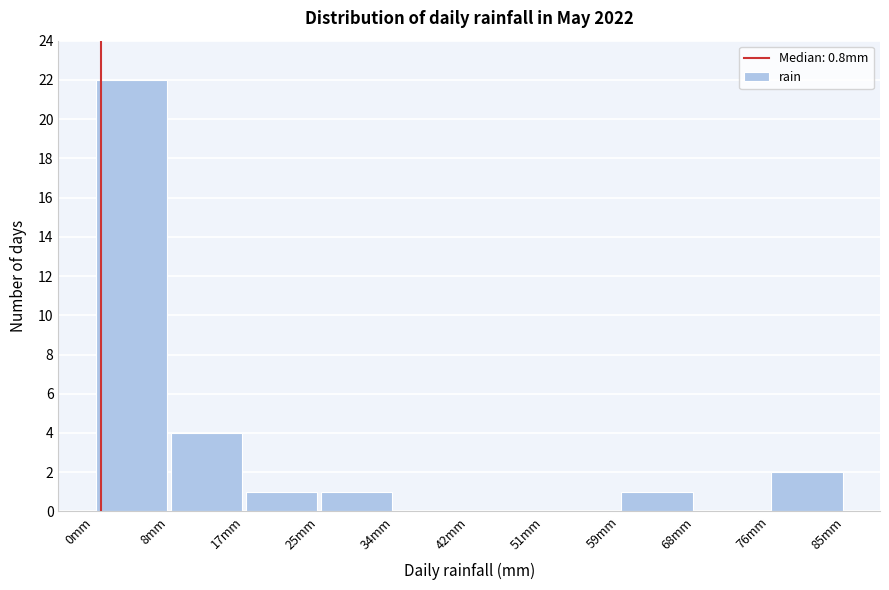

What is the height of the bar covering 59 to 68 on the x-axis? Neither the bar edges nor the heights are printed on the chart, so give them approximately, as read against the axes.

1